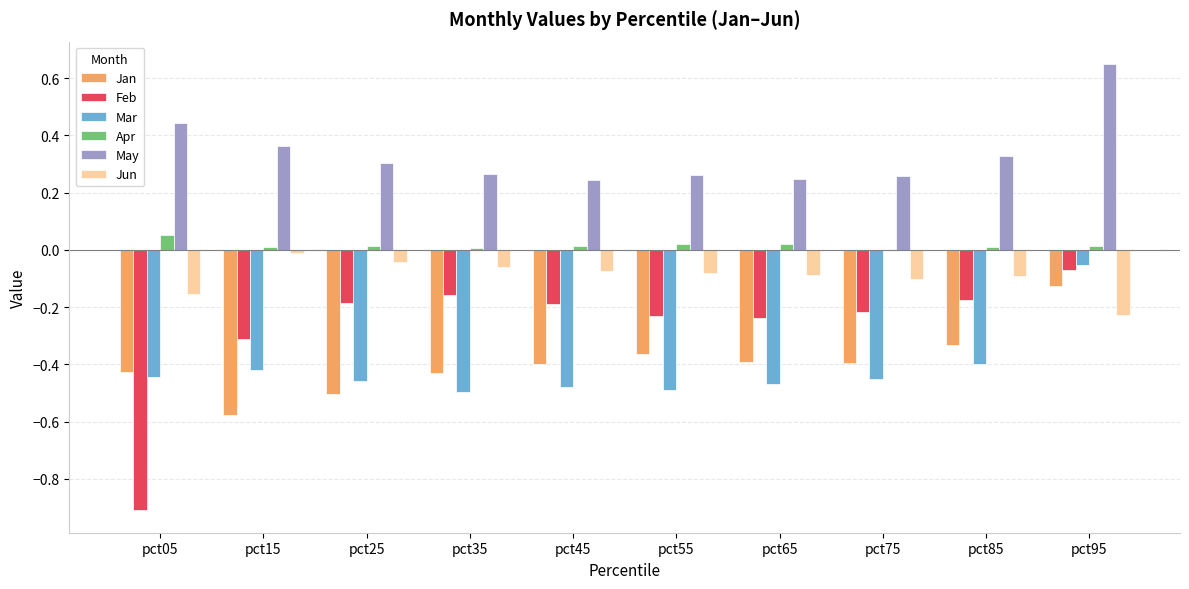

Is the value of Jun at pct05 greater than the value of May at pct25?

No